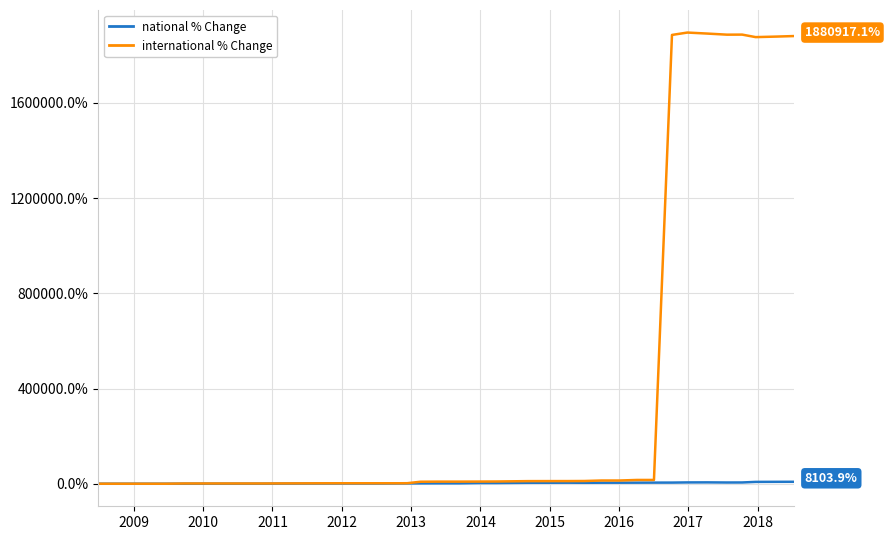

What is the maximum value shown in the chart?

1895643.5